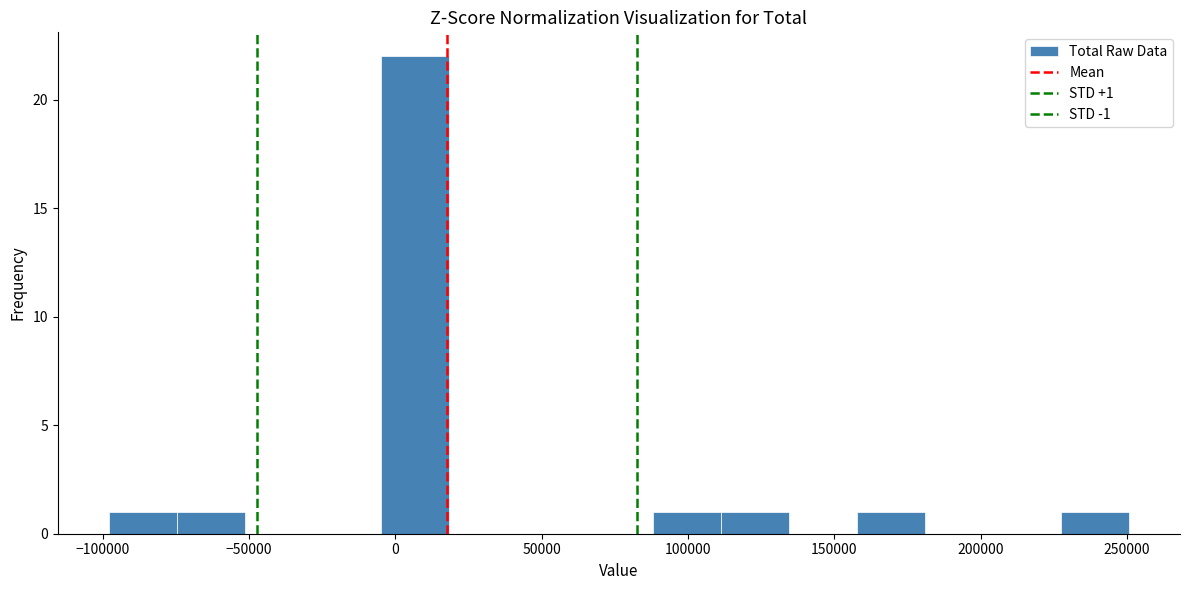

Which range on the x-axis has the tallest bar?

-5000 to 20000